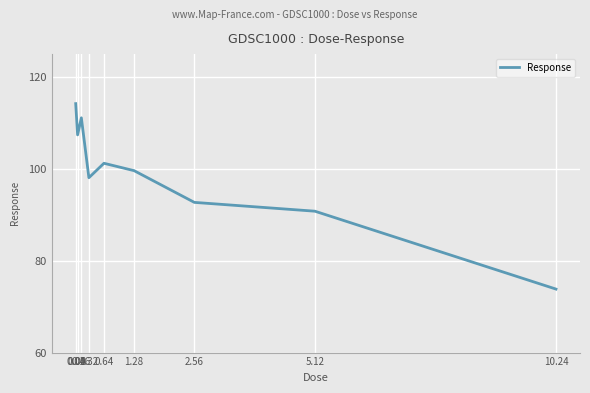

Reading right to left, transcribe all the data shown in this chart.

73.8	90.8	92.7	99.6	101.2	98.1	111.1	107.4	114.2